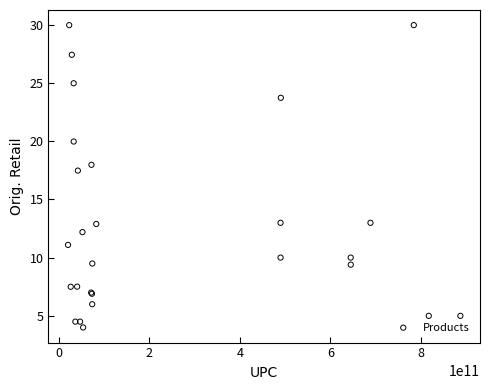

What Y value in the scatter plot is closest to 16?

17.5